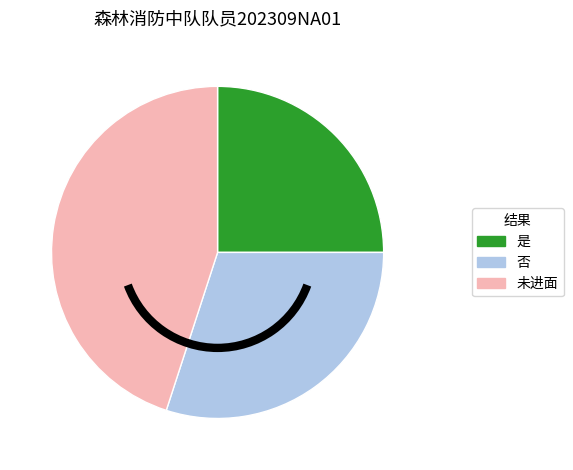

Does 未进面 represent more than half of the total?

No